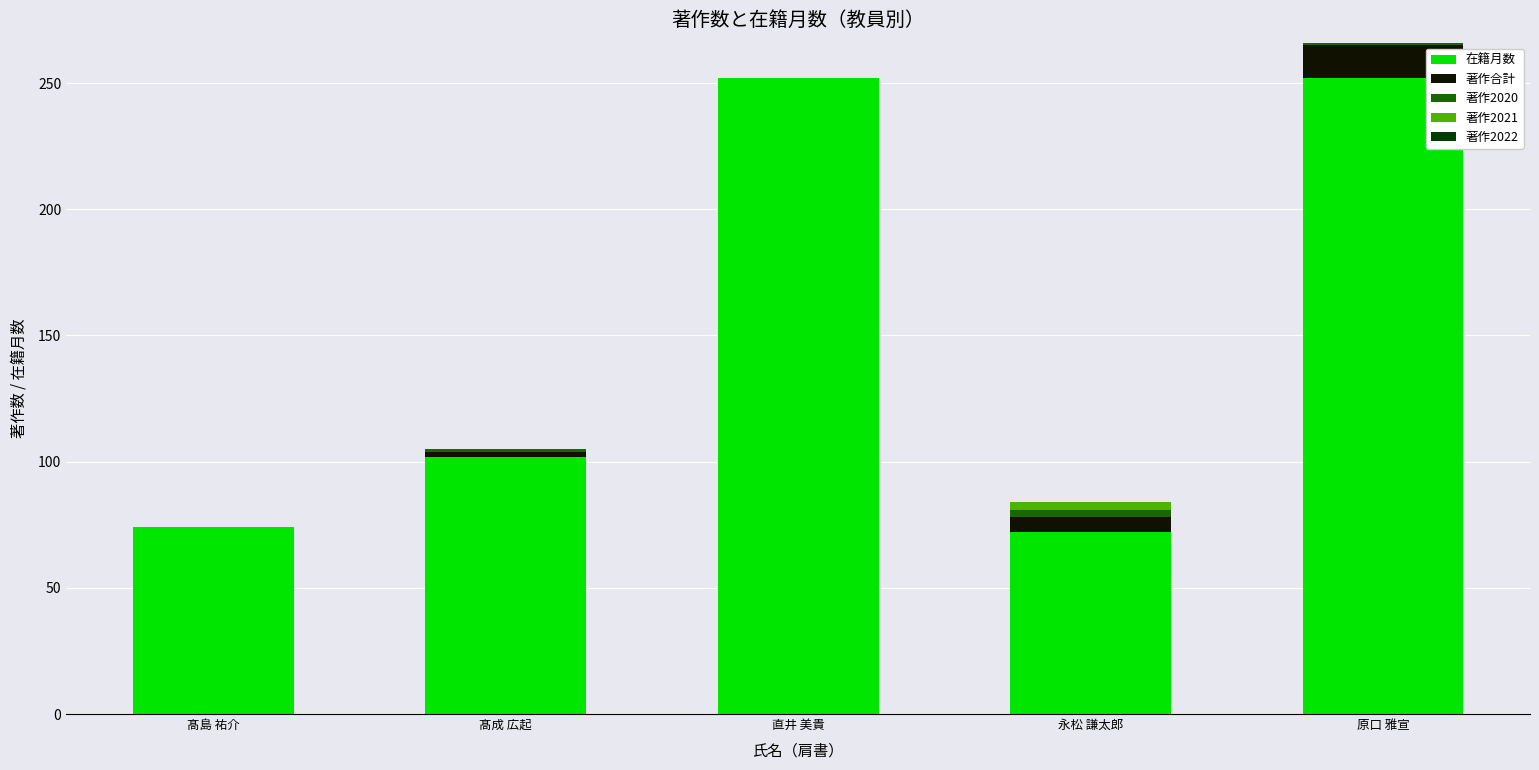

True or false: 在籍月数 has a value of 72 at 永松 謙太郎.

True